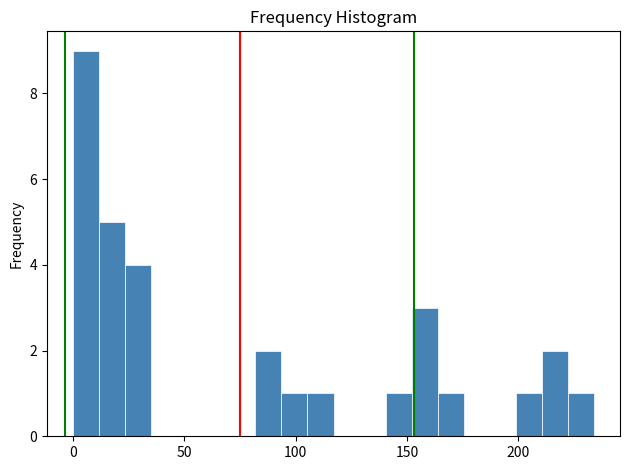

Around what value on the x-axis is the tallest bar? Give the approximate position of its centre, as read against the axis.

5